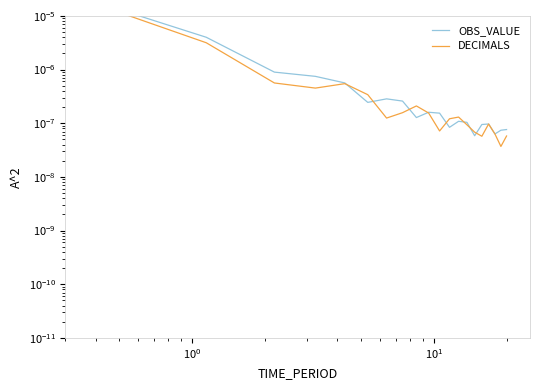

What are all the series names shown in the legend?

OBS_VALUE, DECIMALS